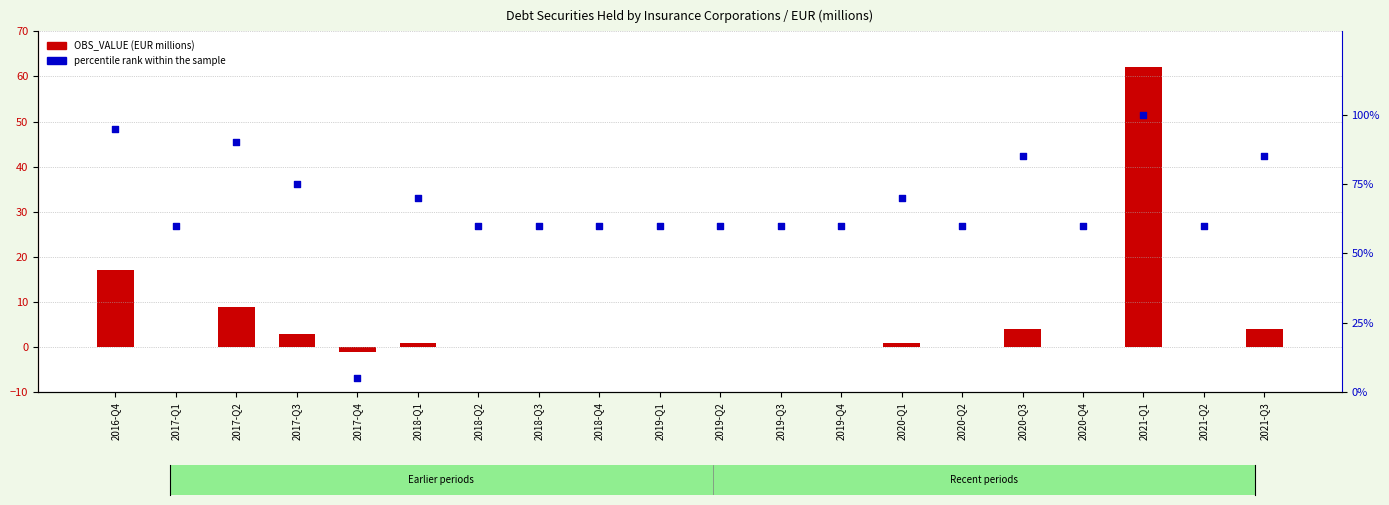

Which series reaches the maximum Y coordinate?

percentile rank within the sample